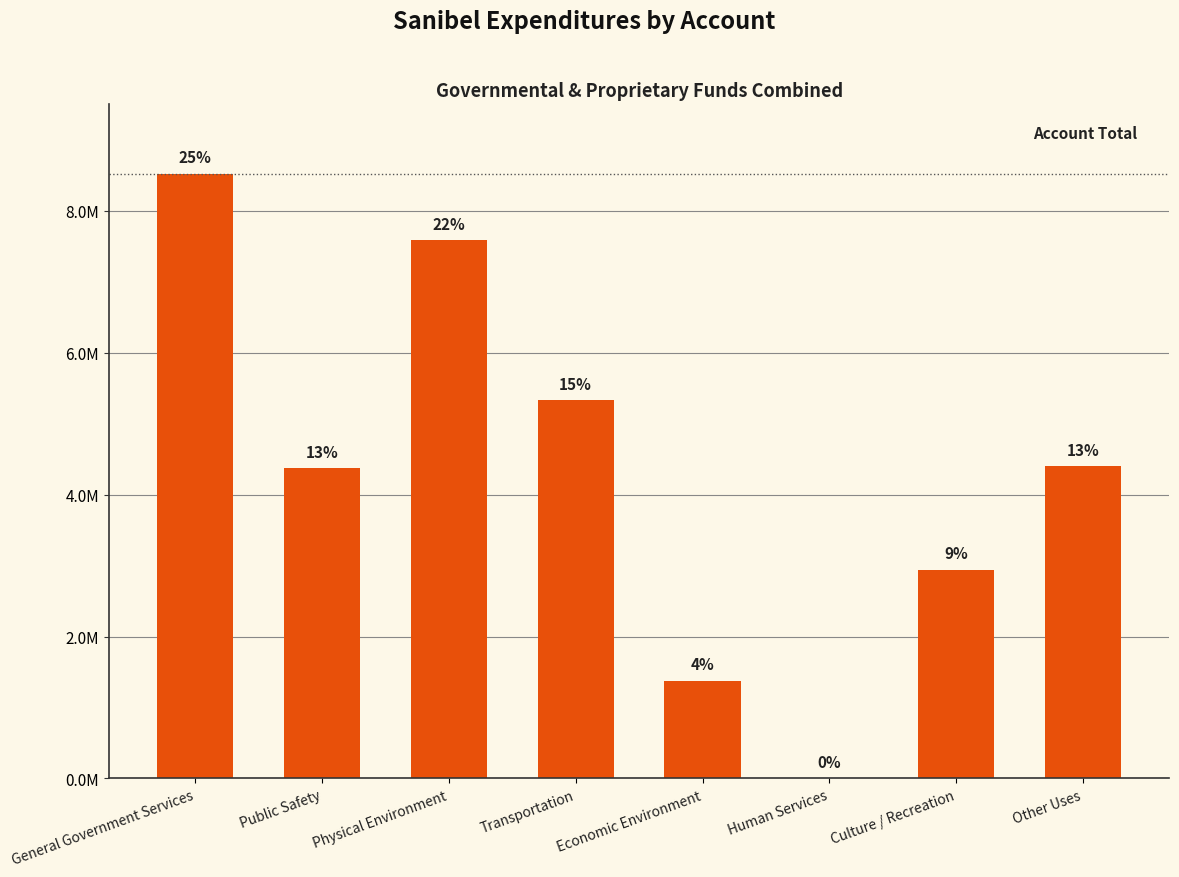

Which label corresponds to the largest value in the chart?

General Government Services